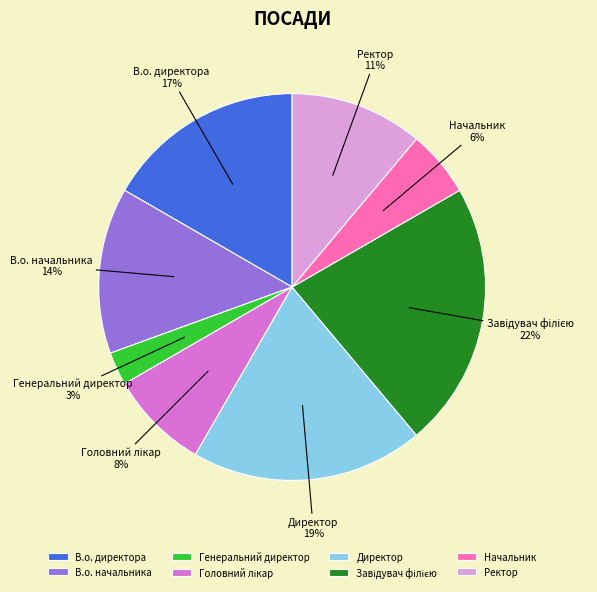

Combined, do Начальник and Генеральний директор account for over 50%?

No